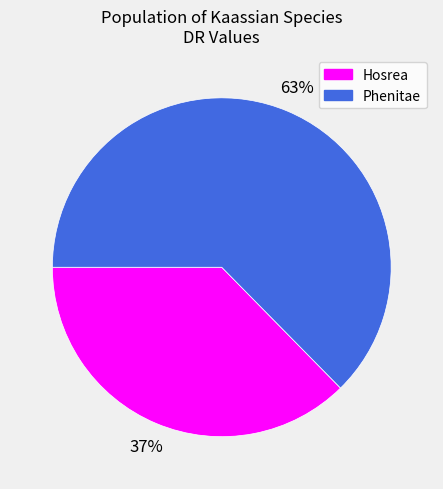

To the nearest percent, what is the combined percentage of Phenitae and Hosrea?

100%